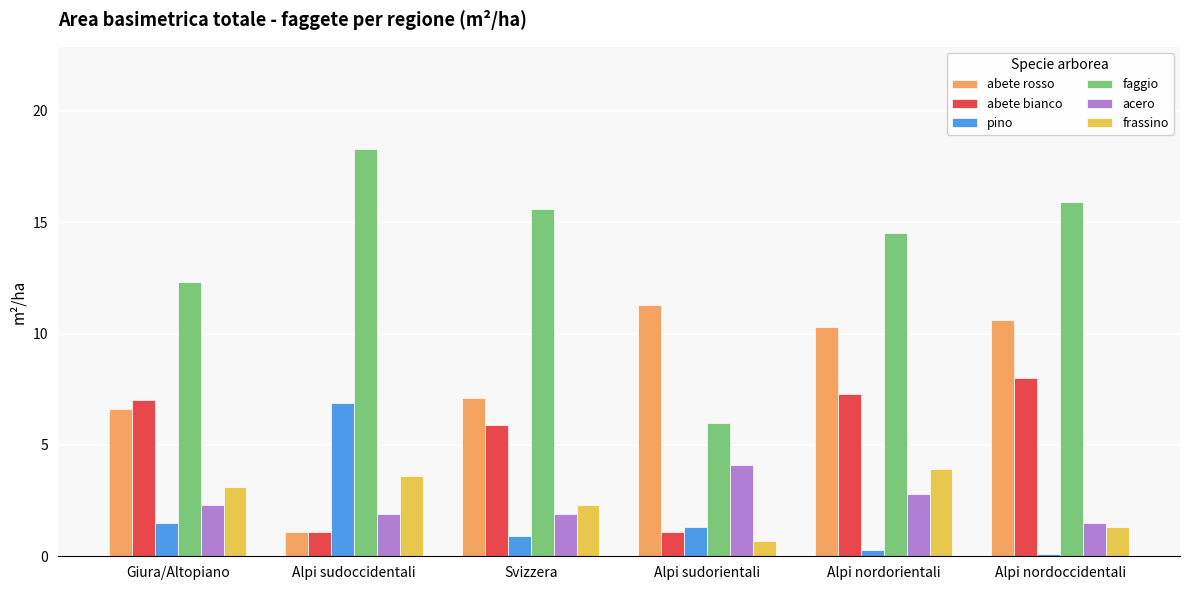

What is the minimum value shown in the chart?

0.1